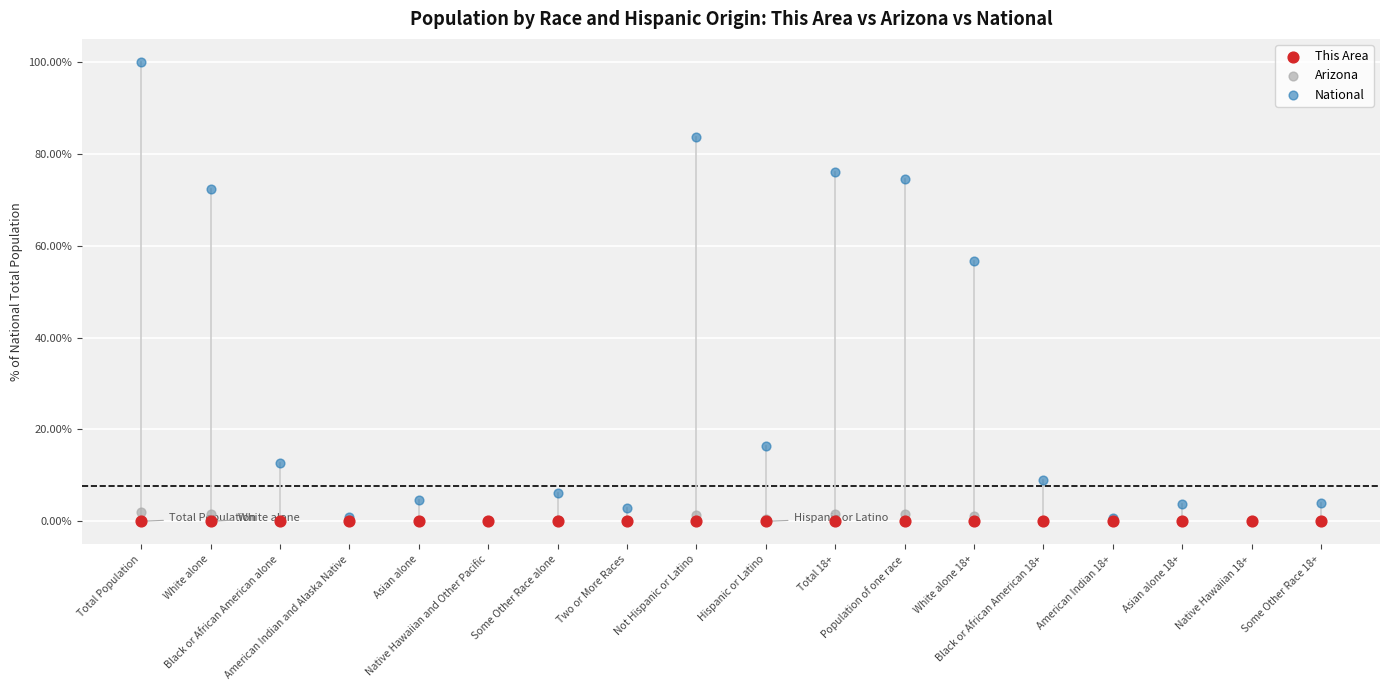

Which series reaches the maximum Y coordinate?

National